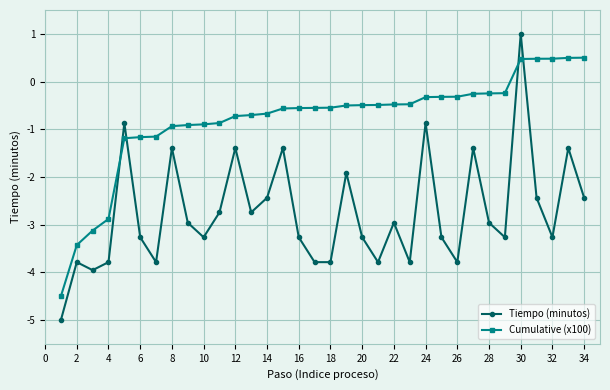

What is the minimum value shown in the chart?

-5.0